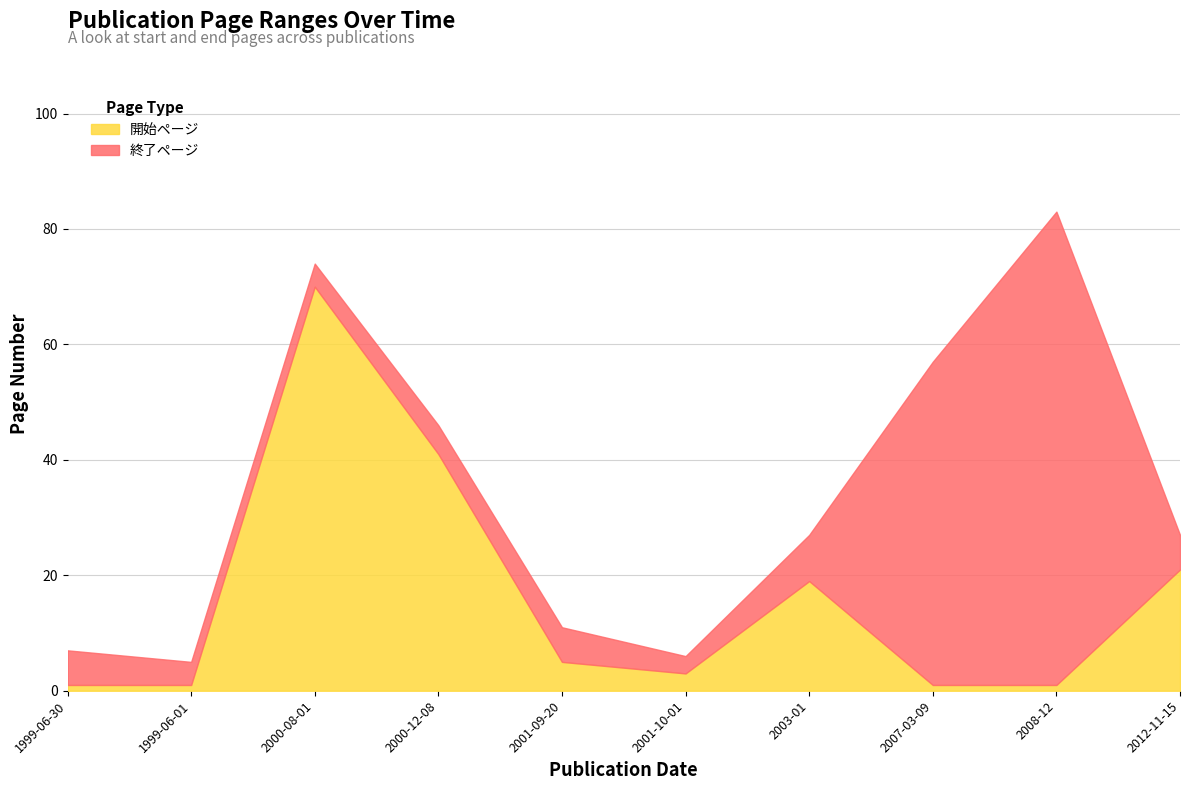

List the series in order of their peak value, lowest first.

開始ページ, 終了ページ